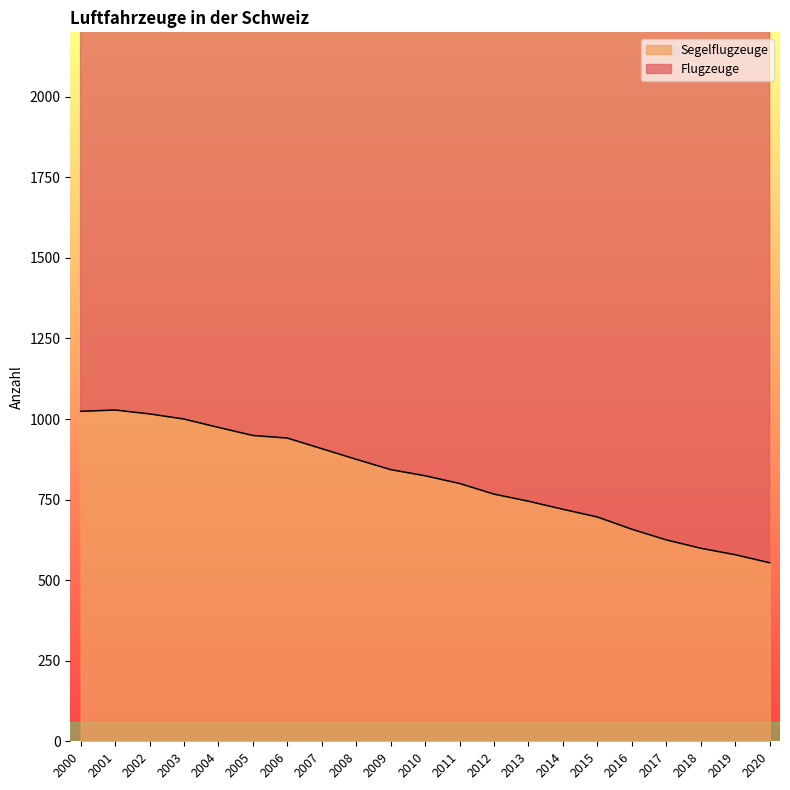

What value does the data have at 2005?

949